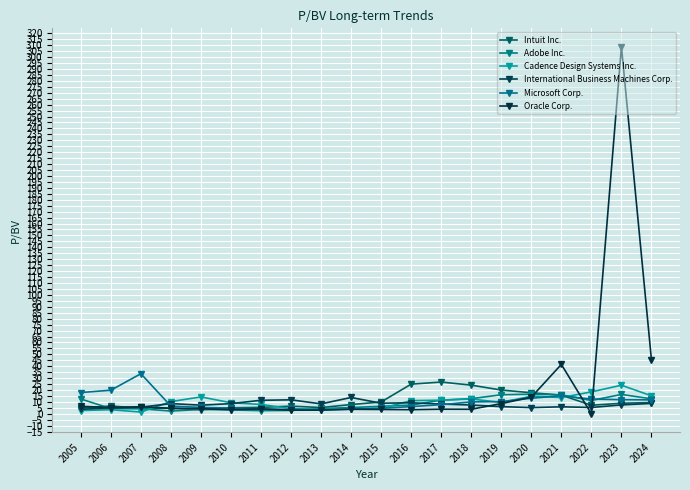

At which label does International Business Machines Corp. first exceed 8?

2008